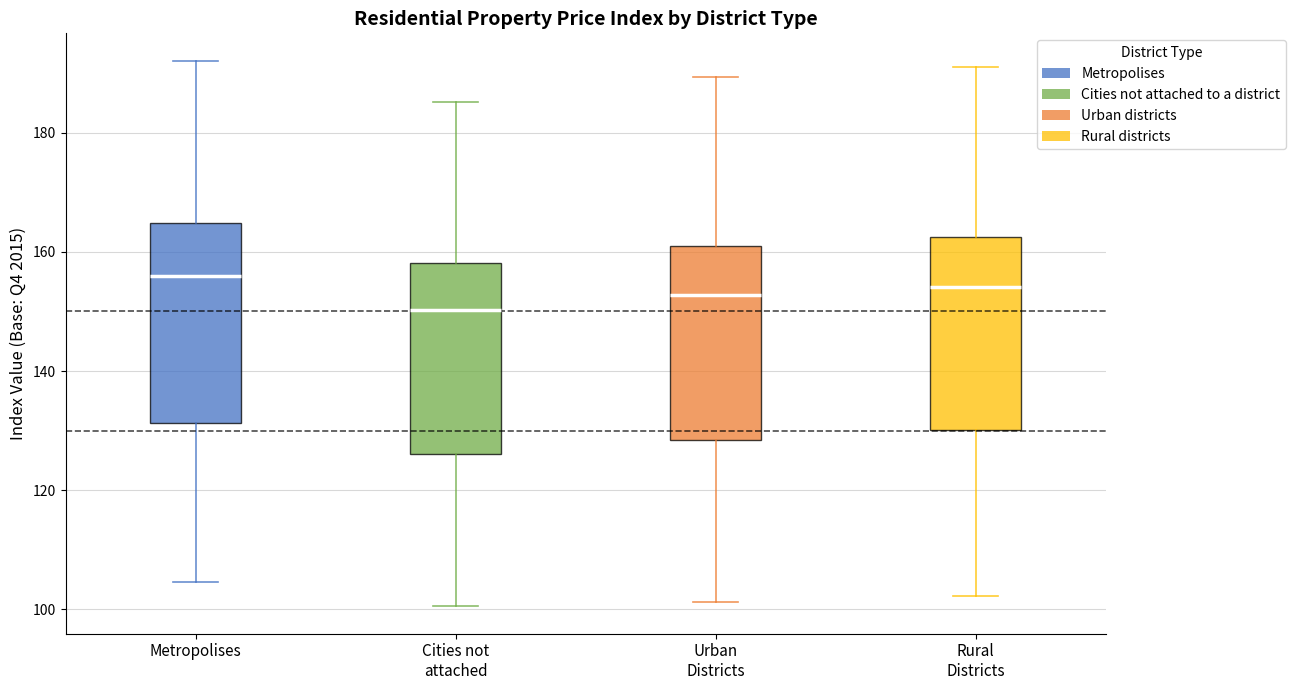

Which box's median line is the lowest?

Cities not attached